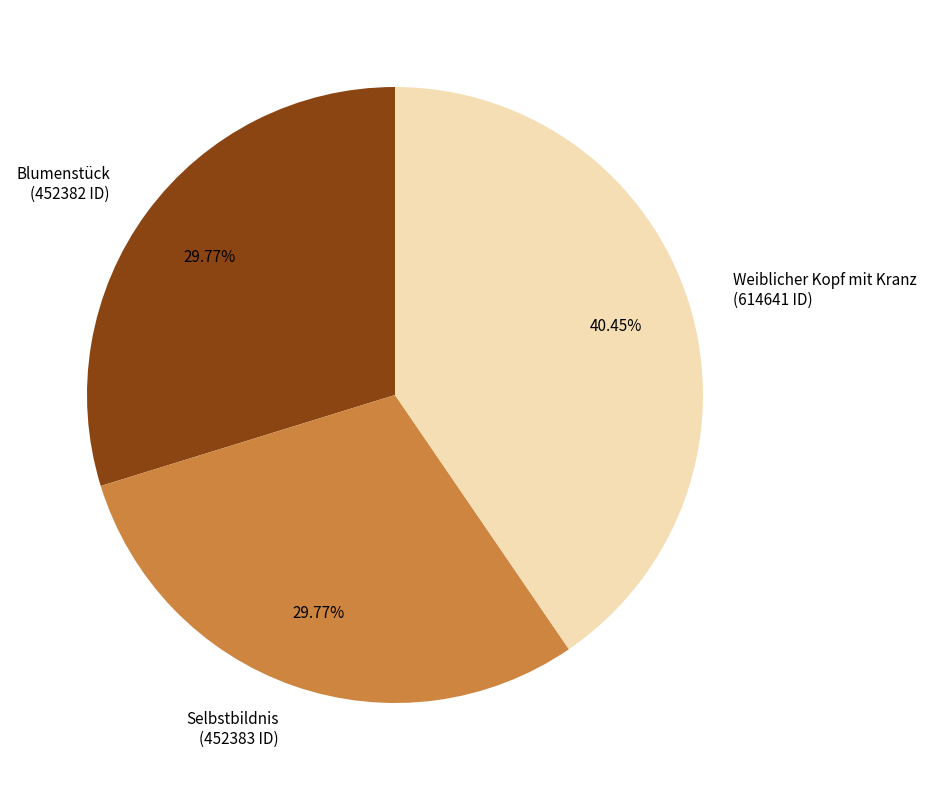

Approximately how many times larger is the value at Weiblicher Kopf mit Kranz compared to Blumenstück?

1.4